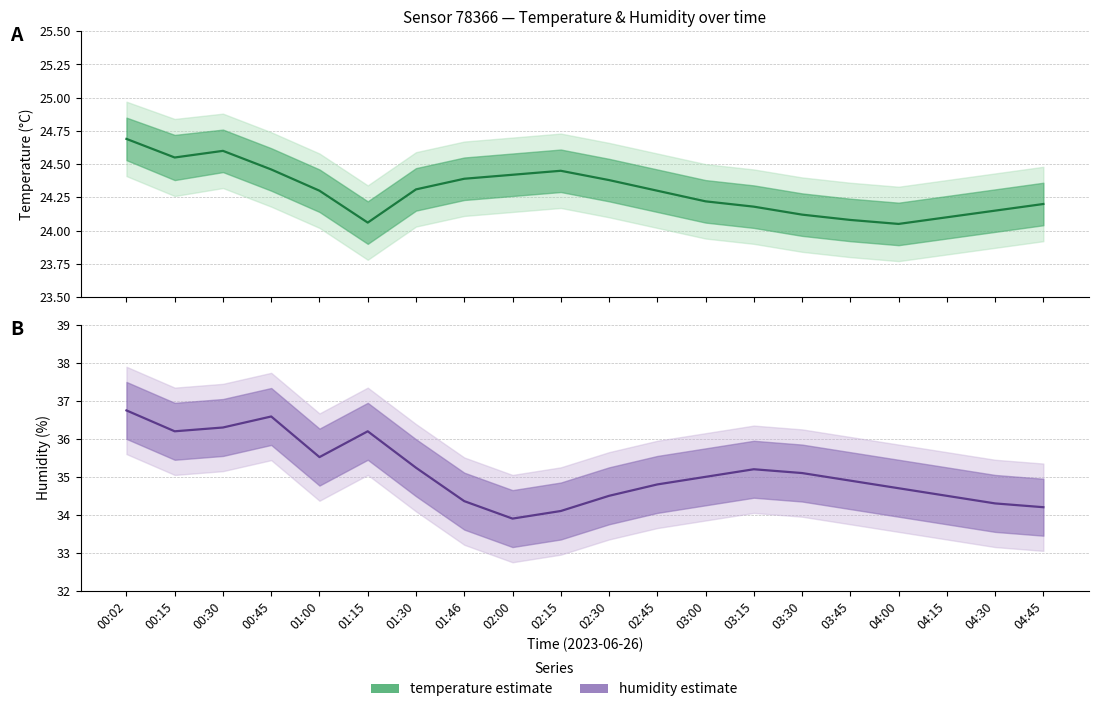

Reading left to right, what are all the values shown in this chart?

temperature: 00:02=24.7	00:15=24.6	00:30=24.6	00:45=24.5	01:00=24.3	01:15=24.1	01:30=24.3	01:46=24.4	02:00=24.4	02:15=24.4	02:30=24.4	02:45=24.3	03:00=24.2	03:15=24.2	03:30=24.1	03:45=24.1	04:00=24.1	04:15=24.1	04:30=24.1	04:45=24.2
humidity: 00:02=36.8	00:15=36.2	00:30=36.3	00:45=36.6	01:00=35.5	01:15=36.2	01:30=35.2	01:46=34.4	02:00=33.9	02:15=34.1	02:30=34.5	02:45=34.8	03:00=35.0	03:15=35.2	03:30=35.1	03:45=34.9	04:00=34.7	04:15=34.5	04:30=34.3	04:45=34.2